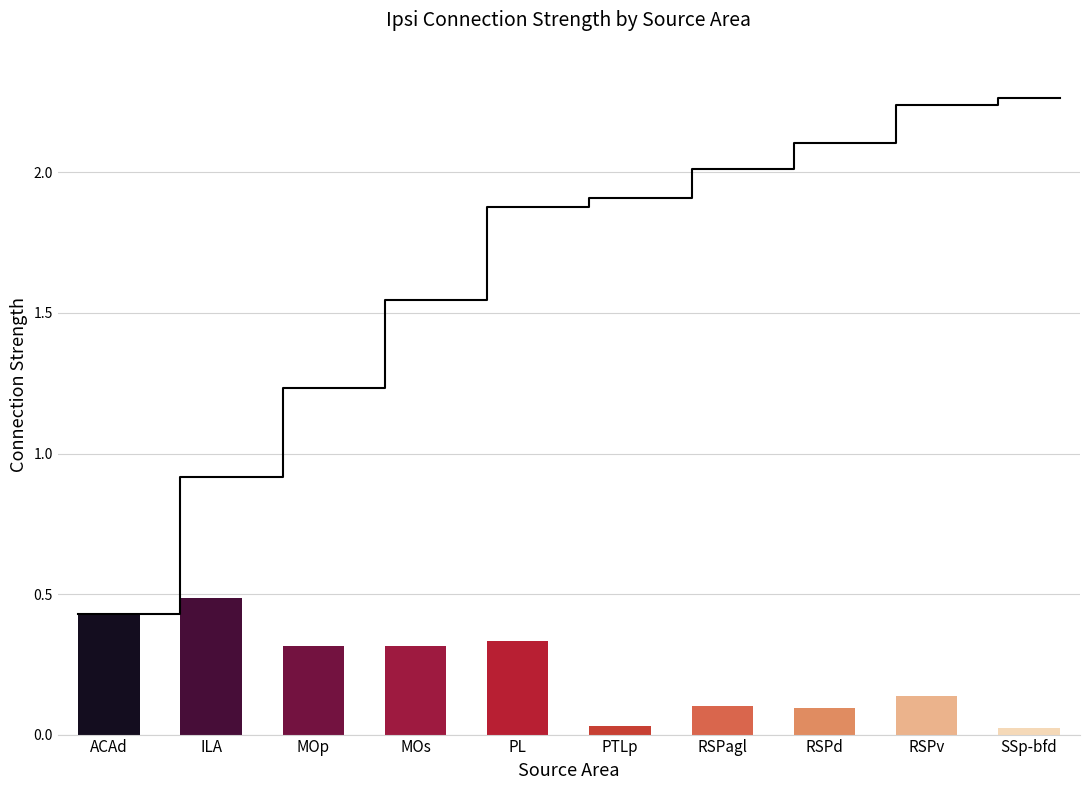

What is the greatest value displayed?

0.5